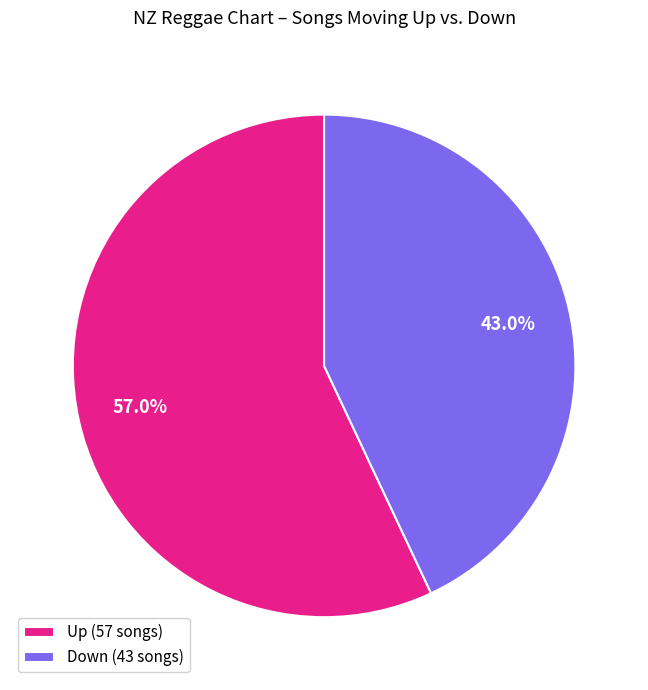

Is there a majority slice in this chart?

Yes